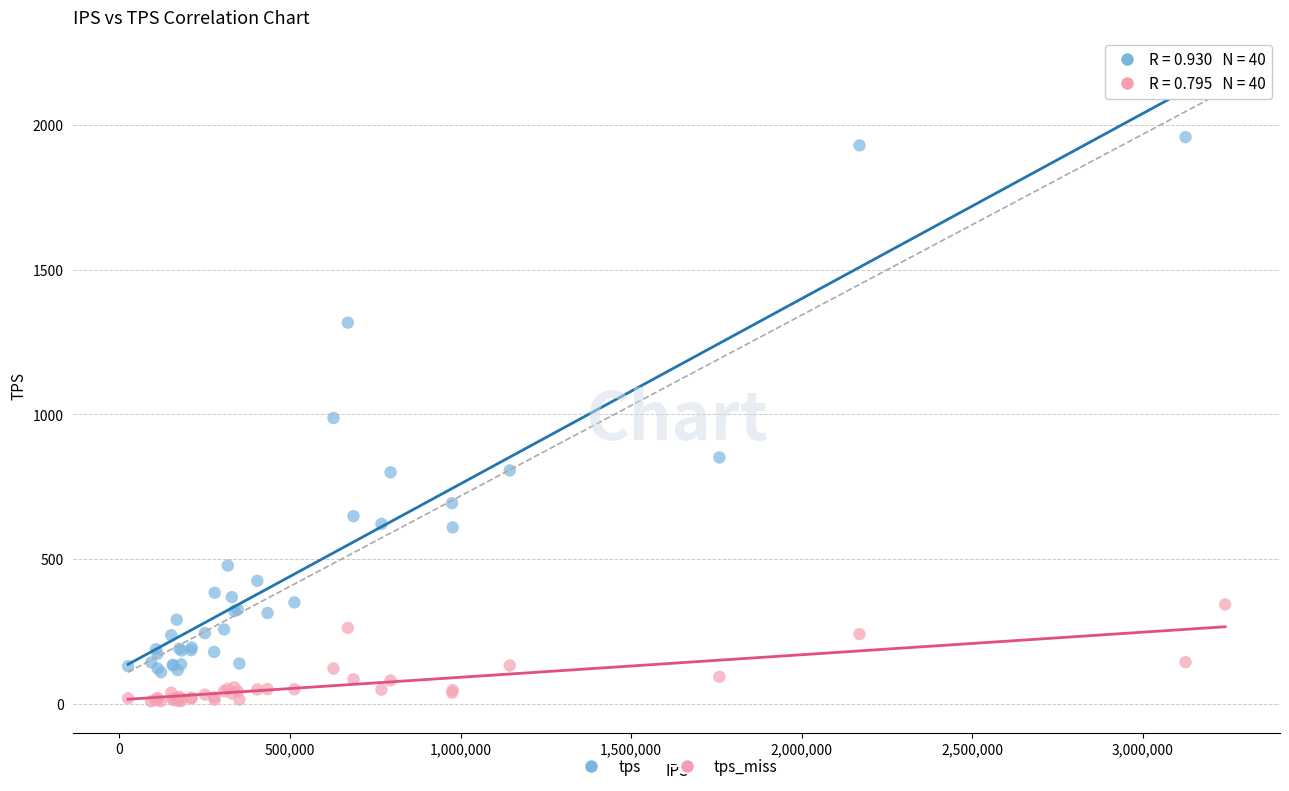

Across all series, what Y value is closest to 1063?

987.5